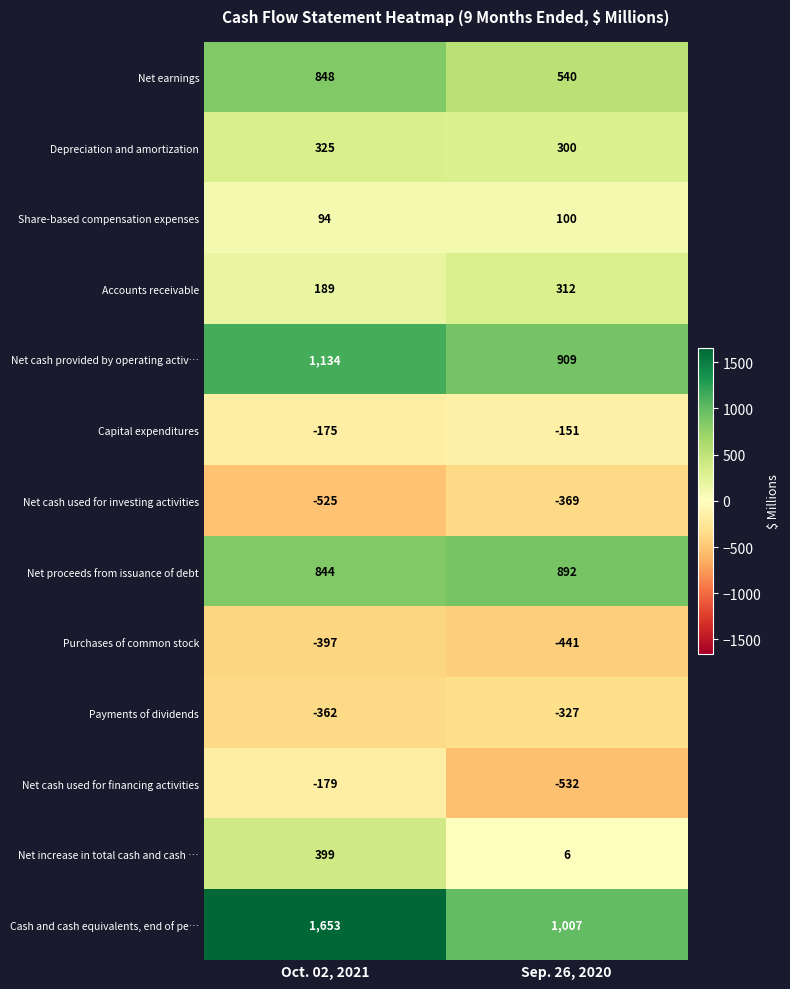

At how many categories does at least one series exceed 390?

2